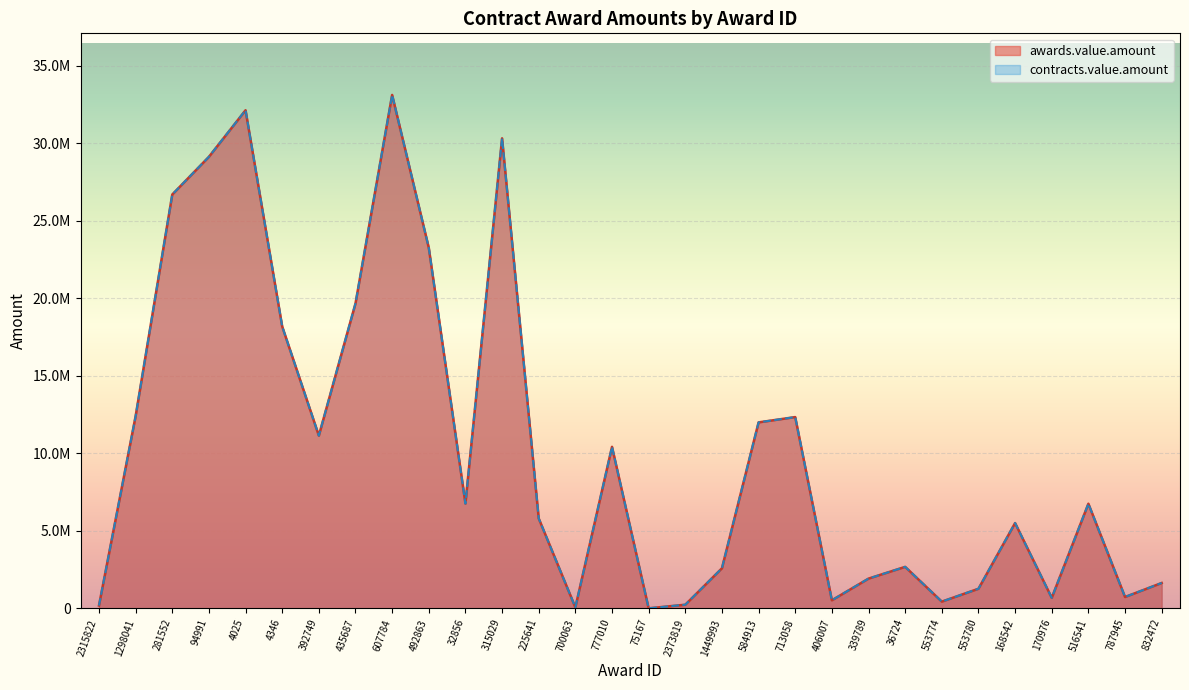

Rank the series by their maximum value, from lowest to highest.

awards.value.amount, contracts.value.amount